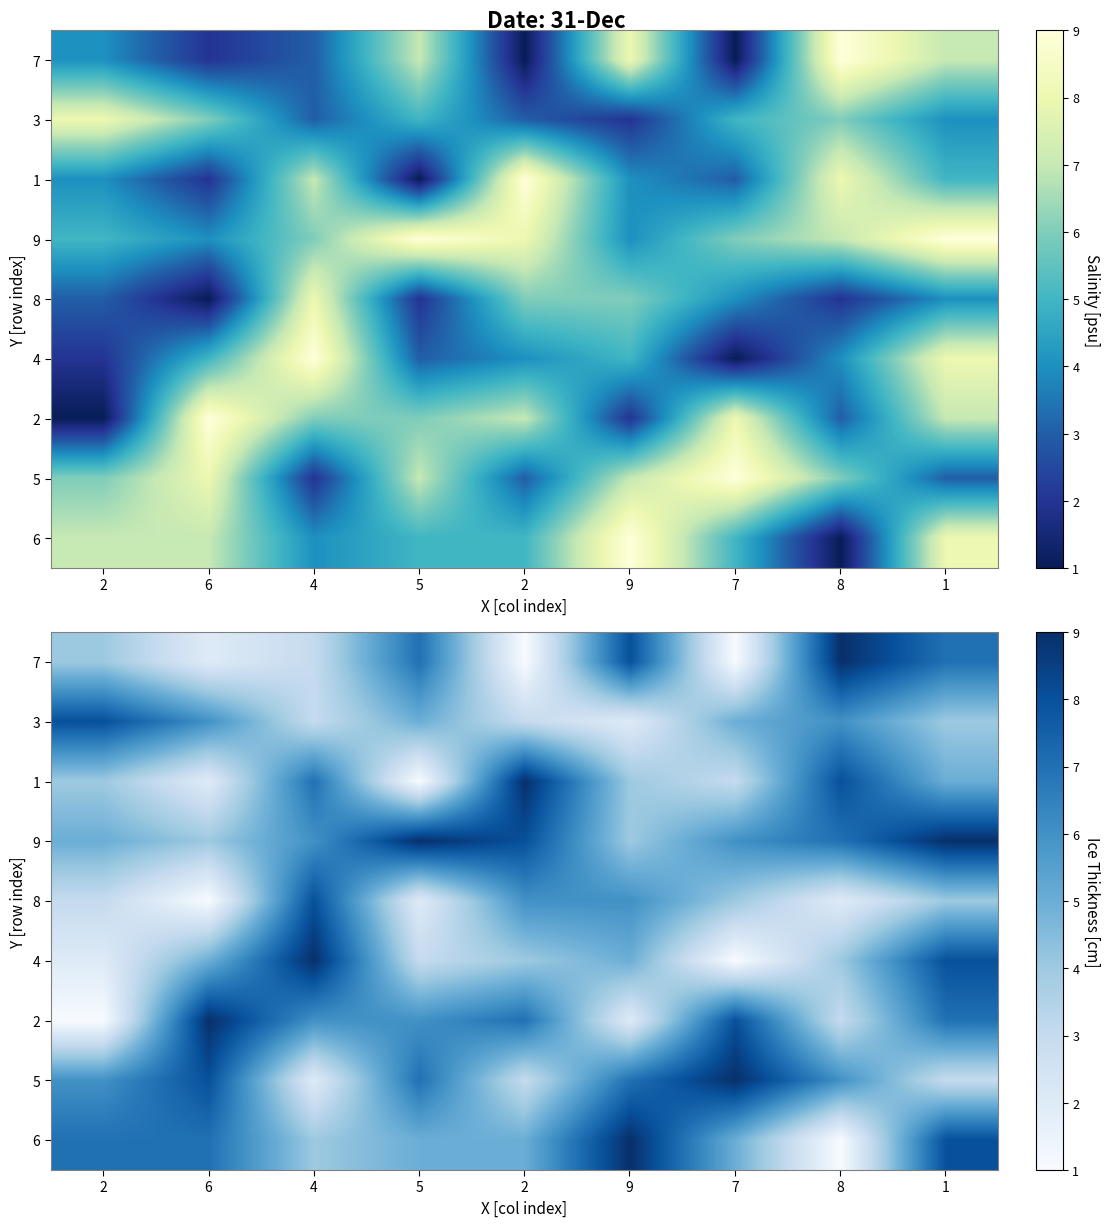

The value of 6 at 6 is 7. True or false?

True